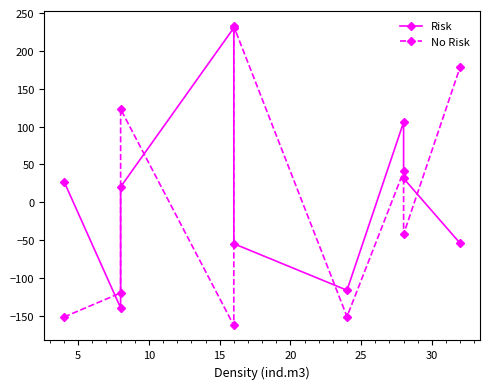

What is the difference between the maximum and minimum values in the Risk series?

370.0